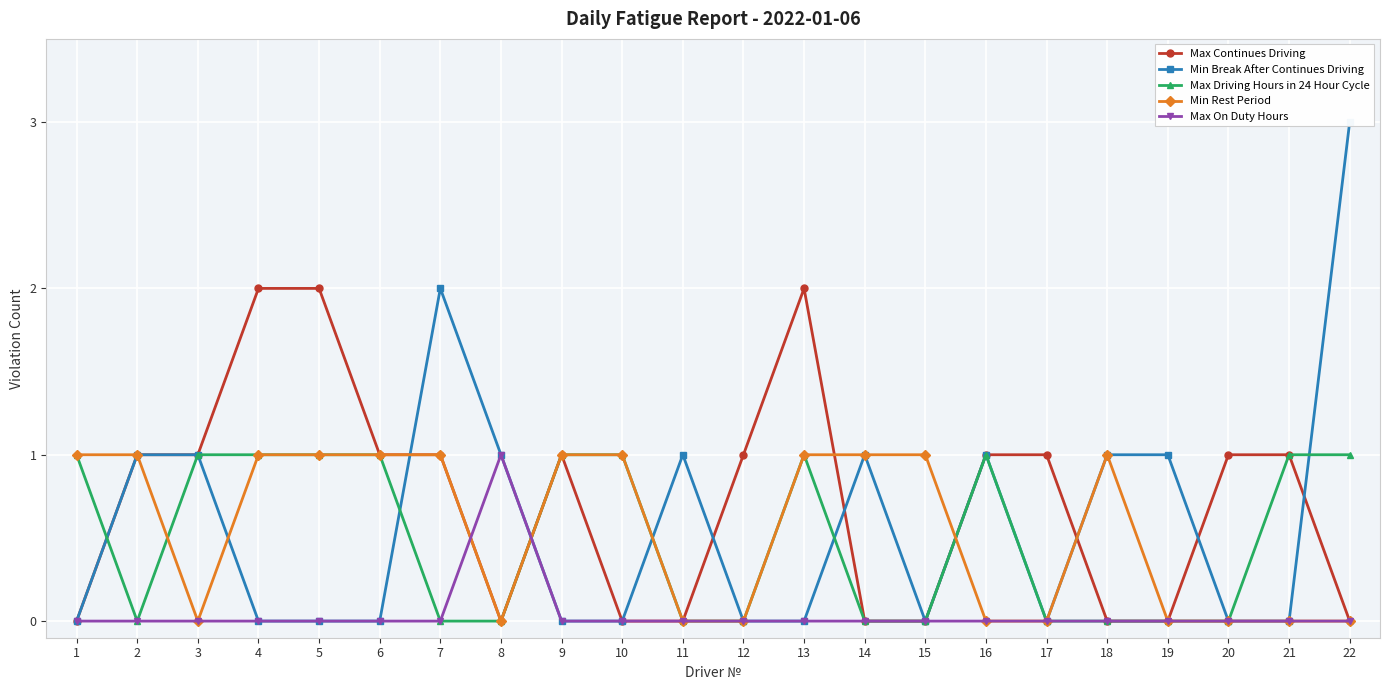

After their last crossing, which series has the higher values: Max Continues Driving or Min Rest Period?

Min Rest Period